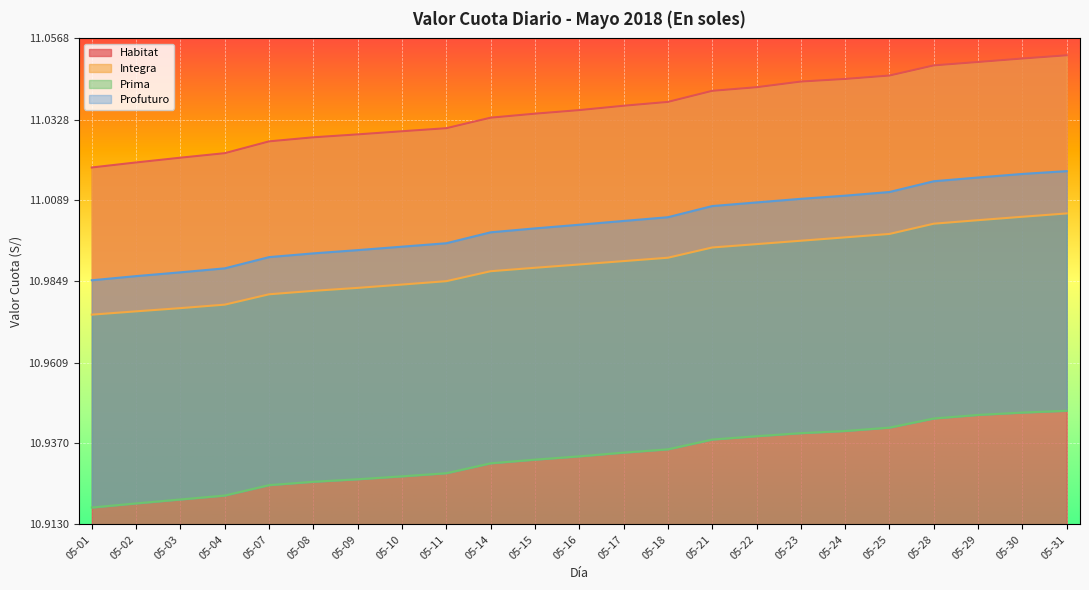

What is the sum of all Integra values?

252.8